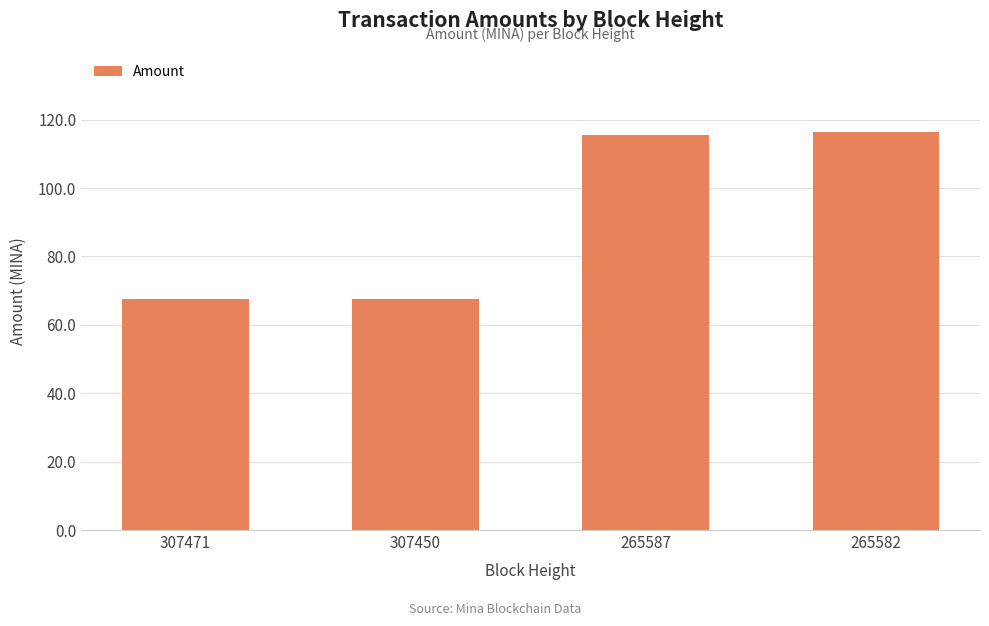

What value does the data have at 307471?

67.6